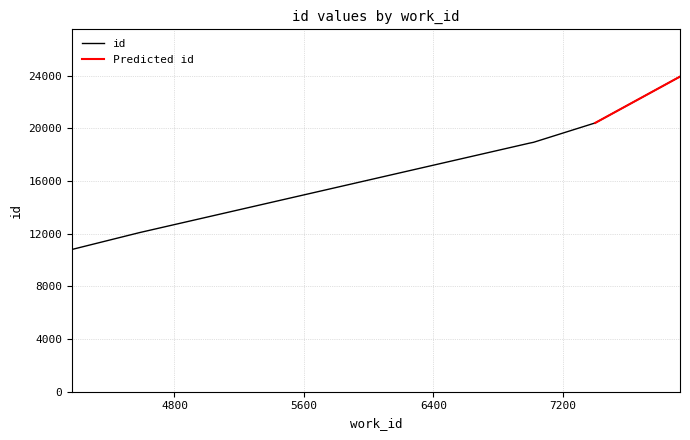

Which category has the highest value across all series?

7924